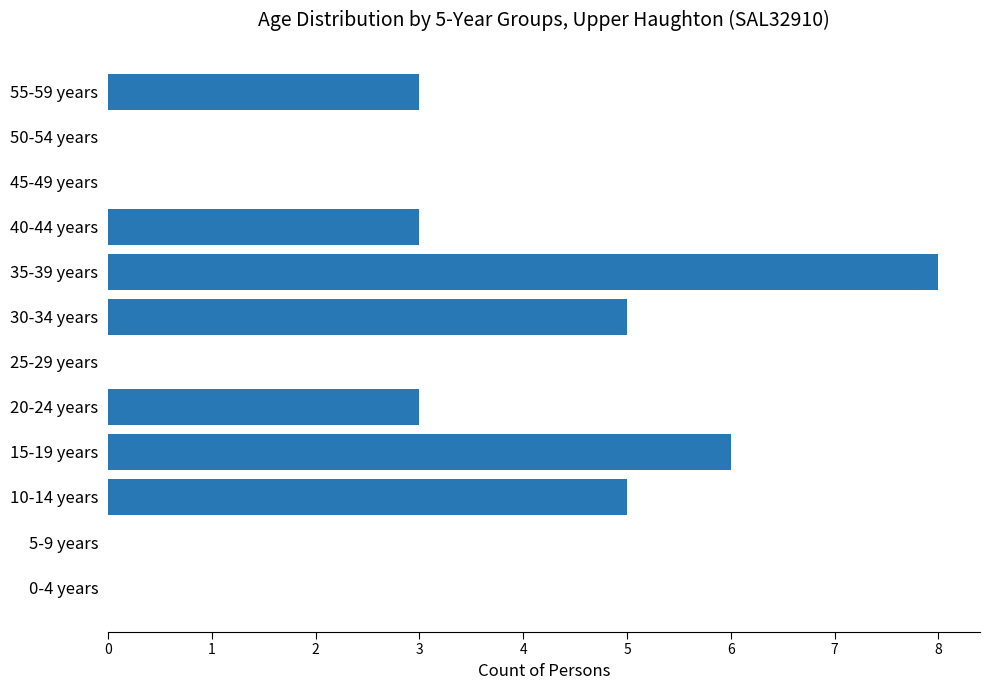

How many values are between 0 and 5?

10